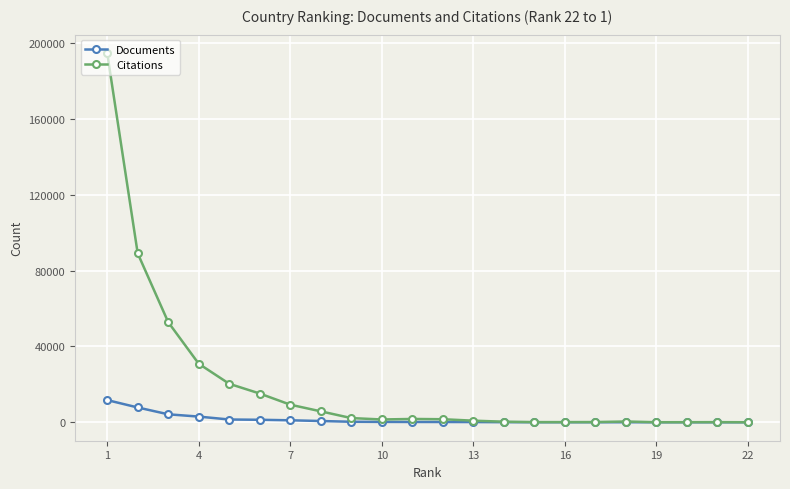

What is the maximum value shown in the chart?

194667